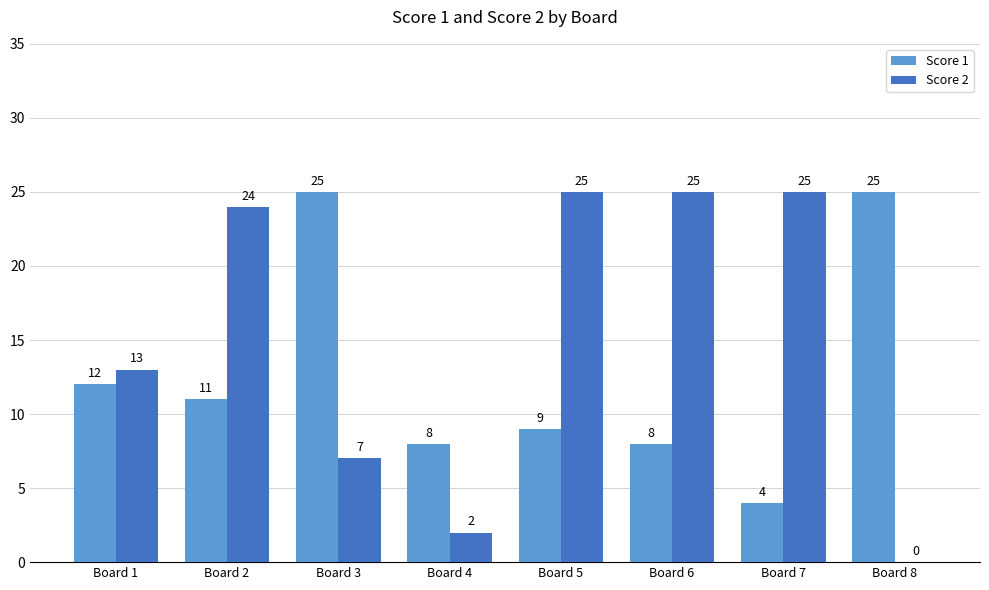

How many distinct data groups are displayed?

2